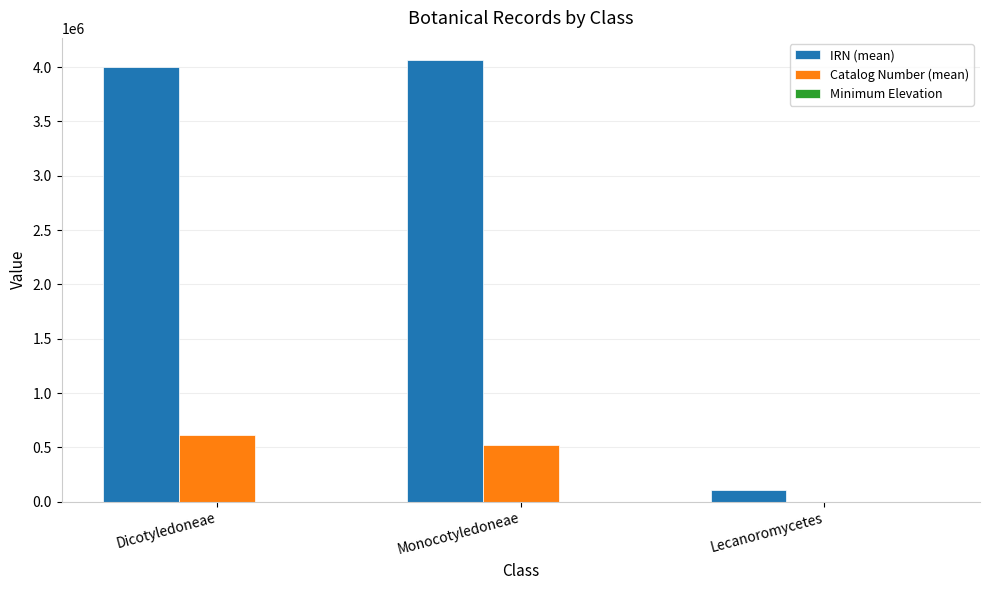

What is the sum of all IRN (mean) values?

8174675